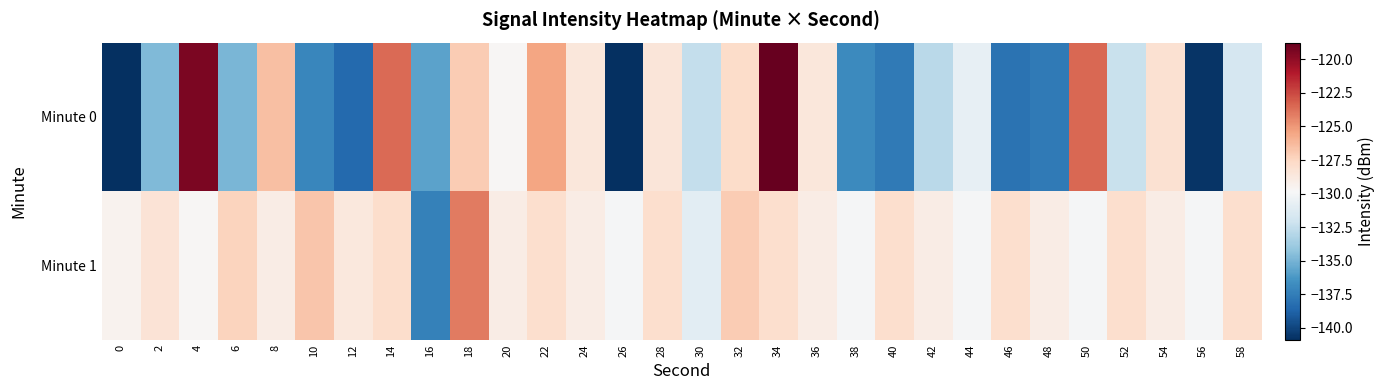

Reading left to right, extract all data points from this chart.

Minute 0: 0=-140.8	2=-134.7	4=-119.4	6=-134.9	8=-126.5	10=-137.0	12=-138.5	14=-123.6	16=-135.8	18=-127.0	20=-129.7	22=-125.5	24=-128.6	26=-140.9	28=-128.5	30=-132.5	32=-127.8	34=-118.8	36=-128.6	38=-136.9	40=-137.6	42=-132.8	44=-130.7	46=-138.0	48=-137.7	50=-123.5	52=-132.3	54=-128.2	56=-140.6	58=-131.7
Minute 1: 0=-129.4	2=-128.3	4=-129.7	6=-127.4	8=-129.0	10=-126.7	12=-128.7	14=-127.9	16=-137.3	18=-124.1	20=-129.0	22=-128.0	24=-129.0	26=-130.0	28=-128.0	30=-131.0	32=-127.0	34=-128.0	36=-129.0	38=-130.0	40=-128.0	42=-129.0	44=-130.0	46=-128.0	48=-129.0	50=-130.0	52=-128.0	54=-129.0	56=-130.0	58=-128.0